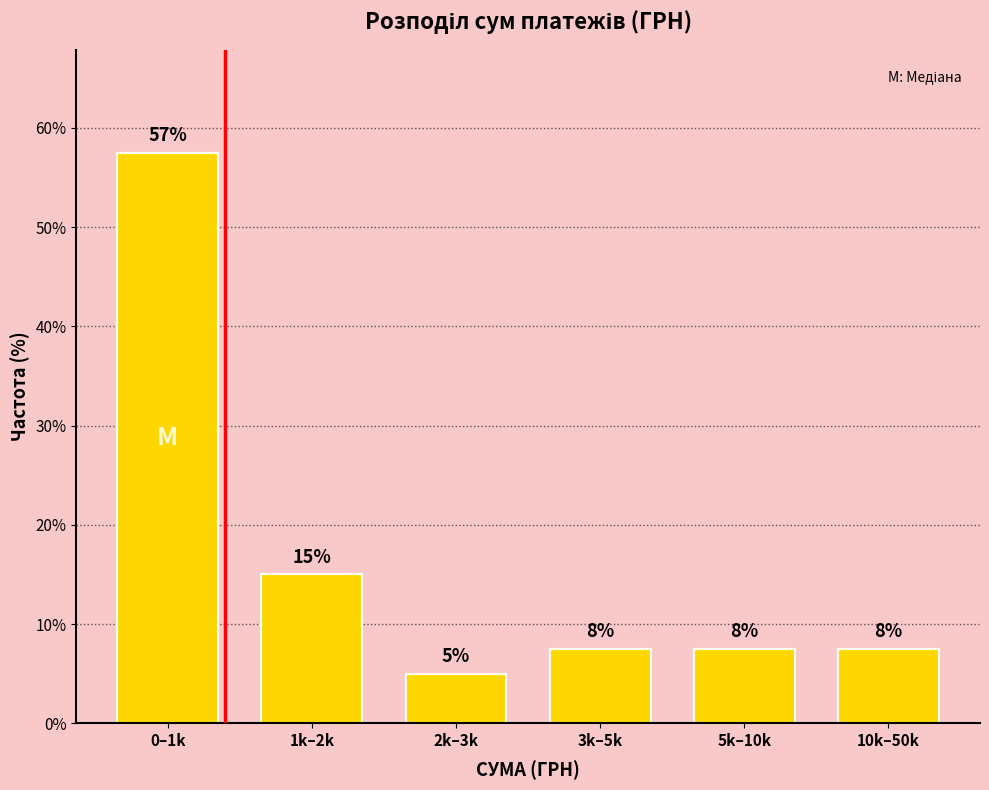

Does the chart contain any negative values?

No